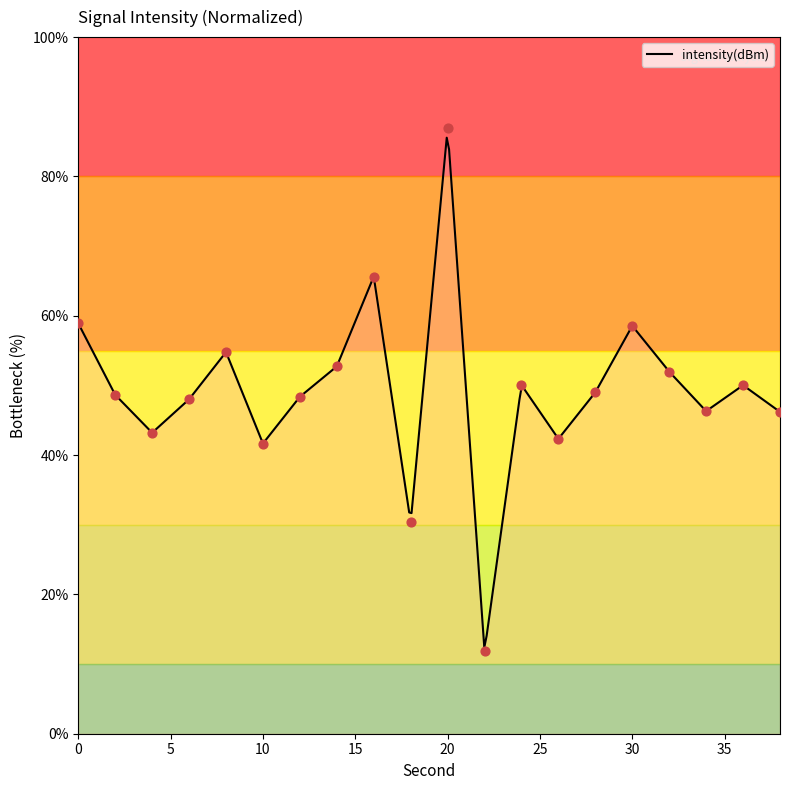

What is the change in value from 18 to 38?

+15.9